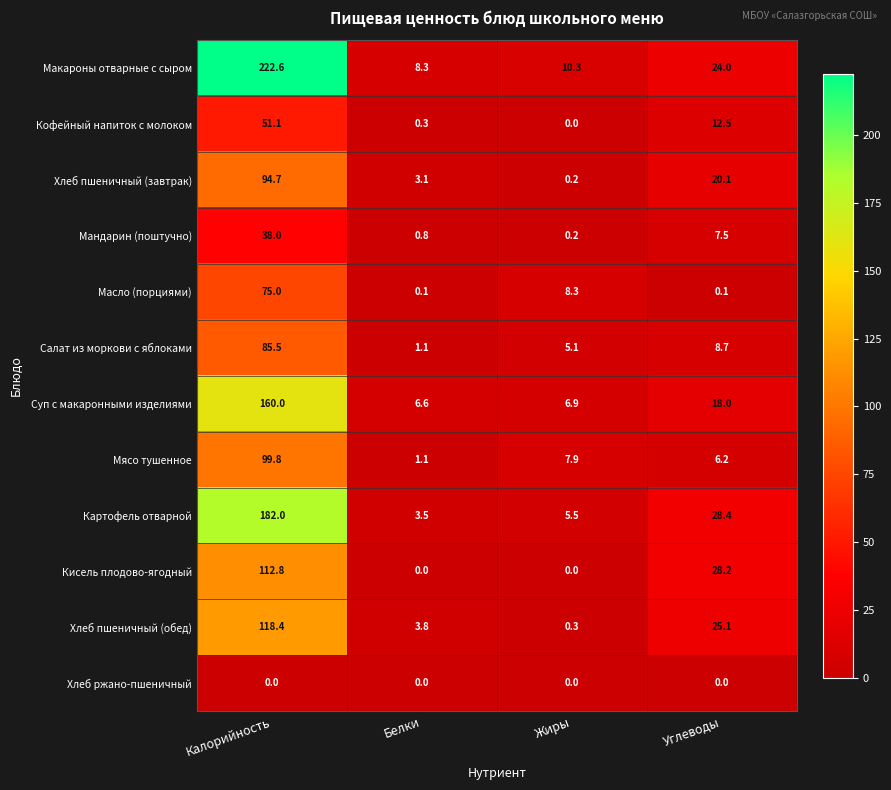

The Суп с макаронными изделиями series shows 160.0 at Калорийность. True or false?

True